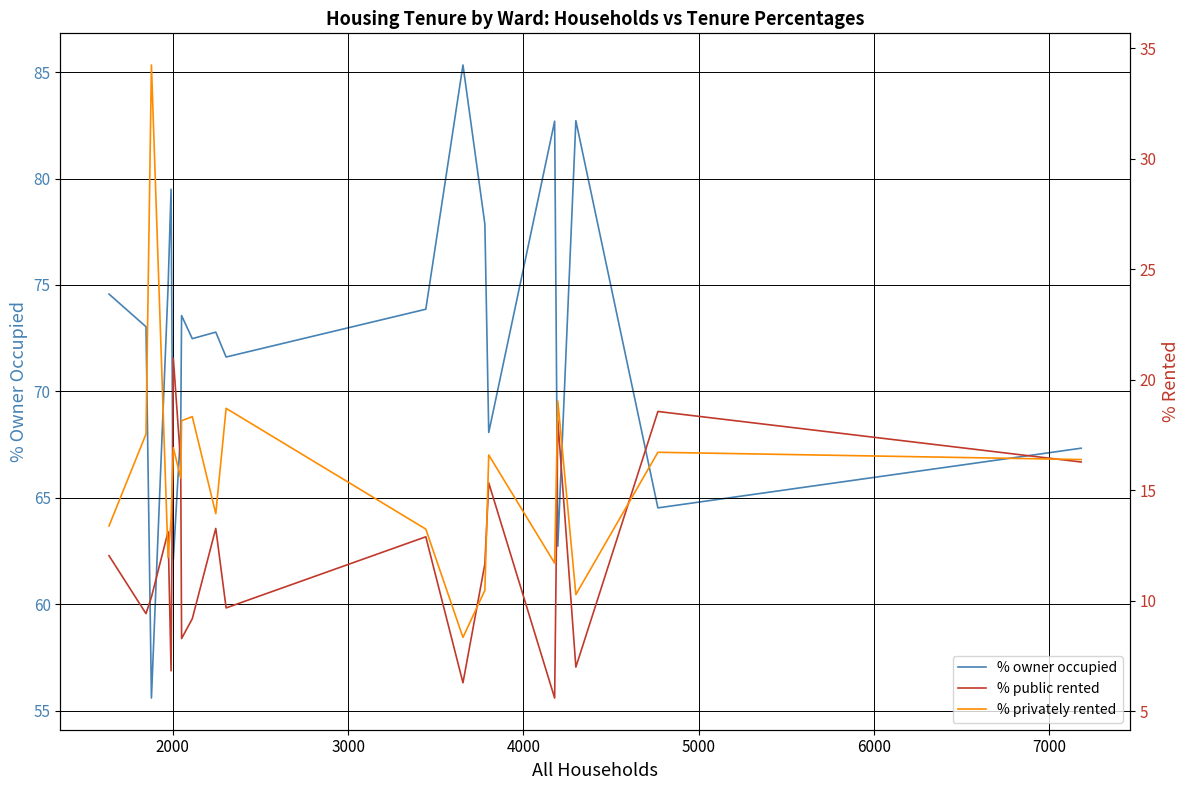

What is the smallest value displayed?

5.6